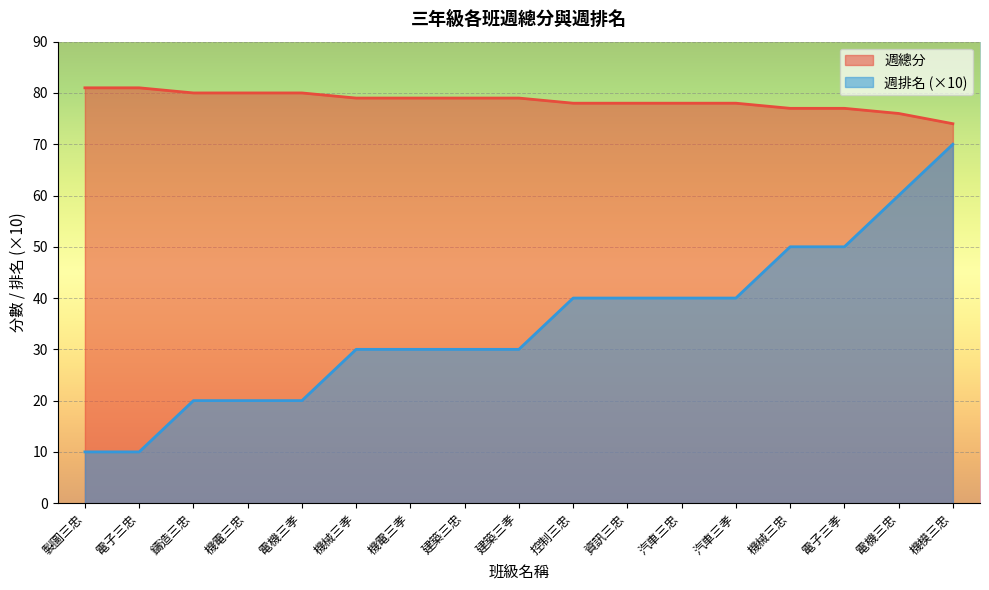

How many lines are shown in the chart?

2